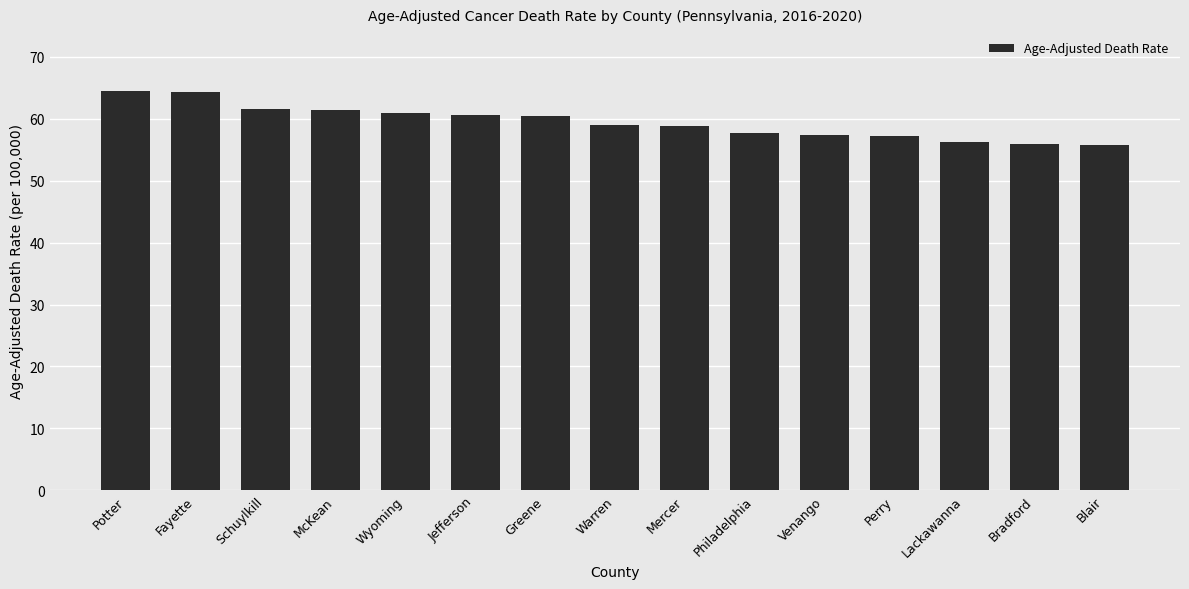

What is the minimum value shown in the chart?

55.8